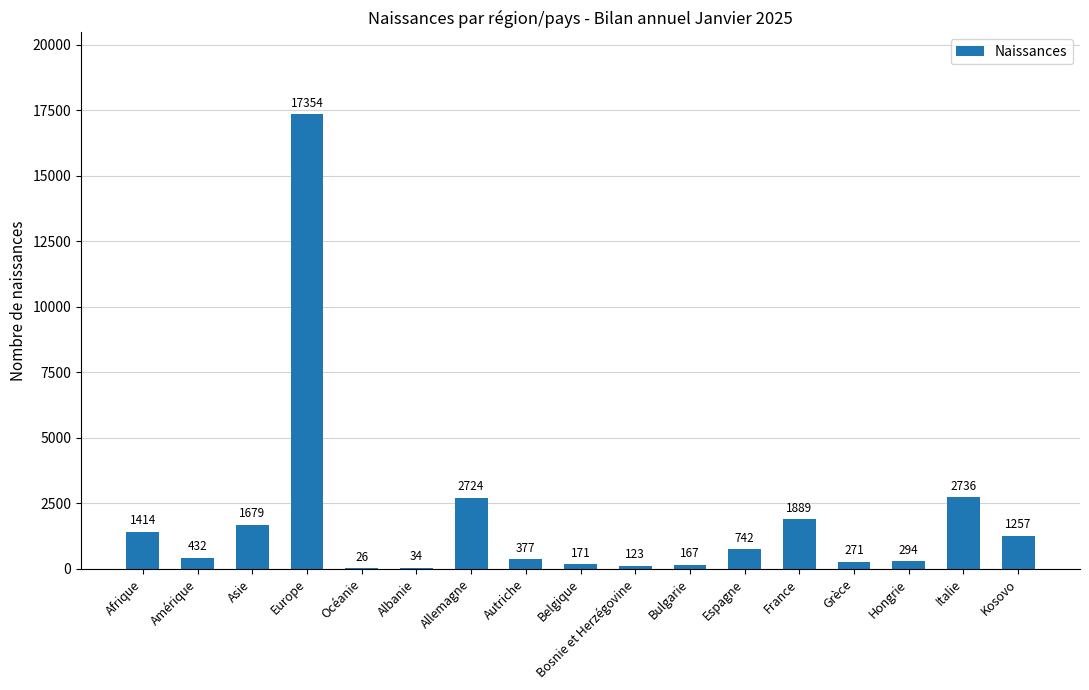

Which category has the highest value across all series?

Europe